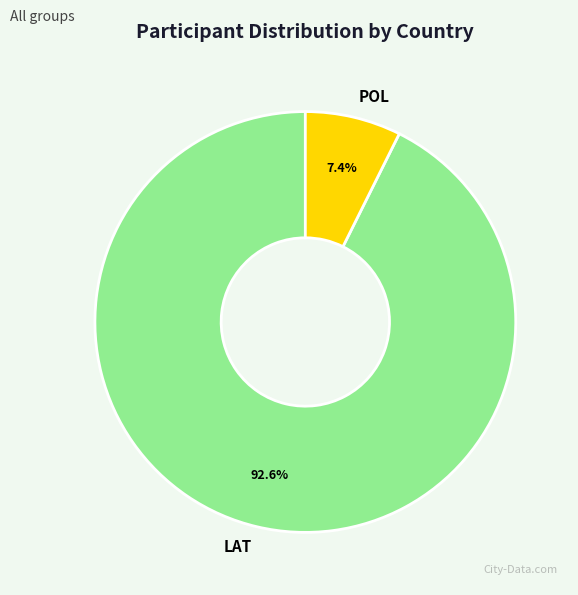

How many segments does this pie chart have?

2